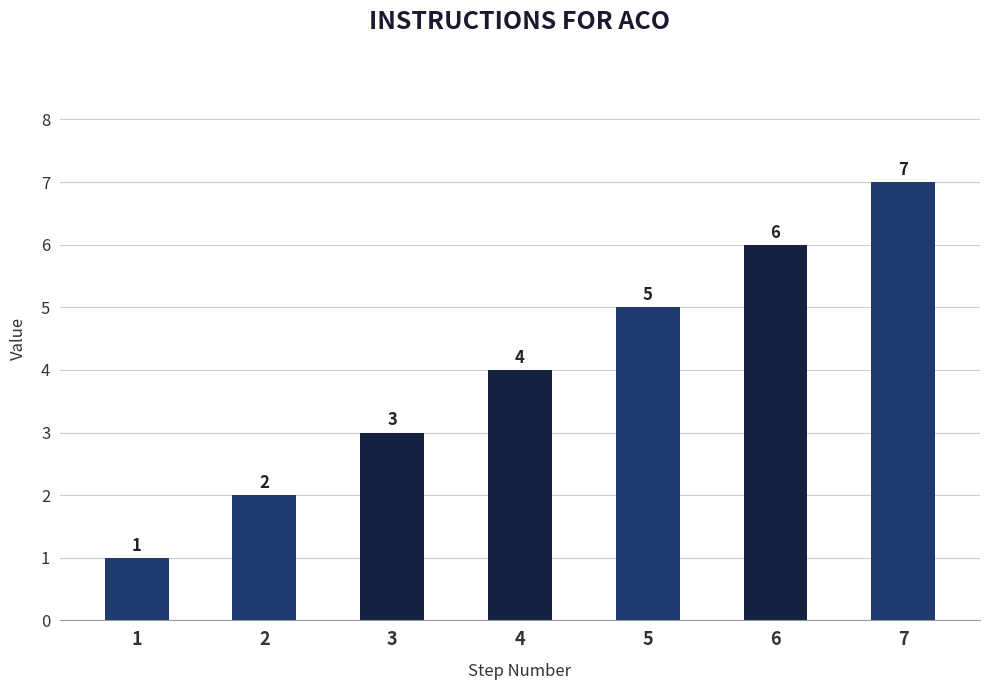

List the labels in order of value, largest first.

7, 6, 5, 4, 3, 2, 1